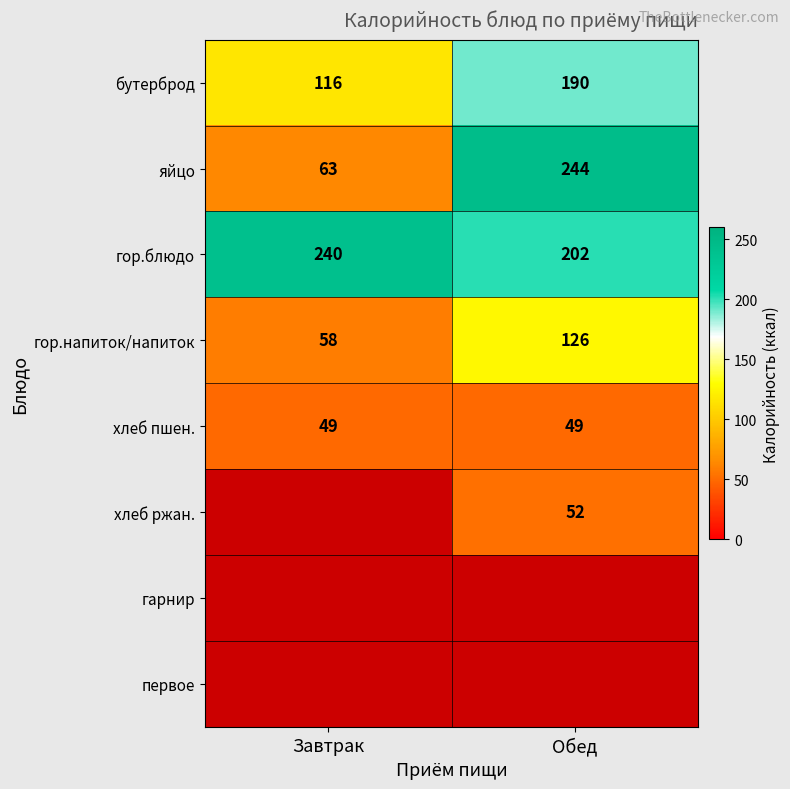

How many data points does each series have?

2